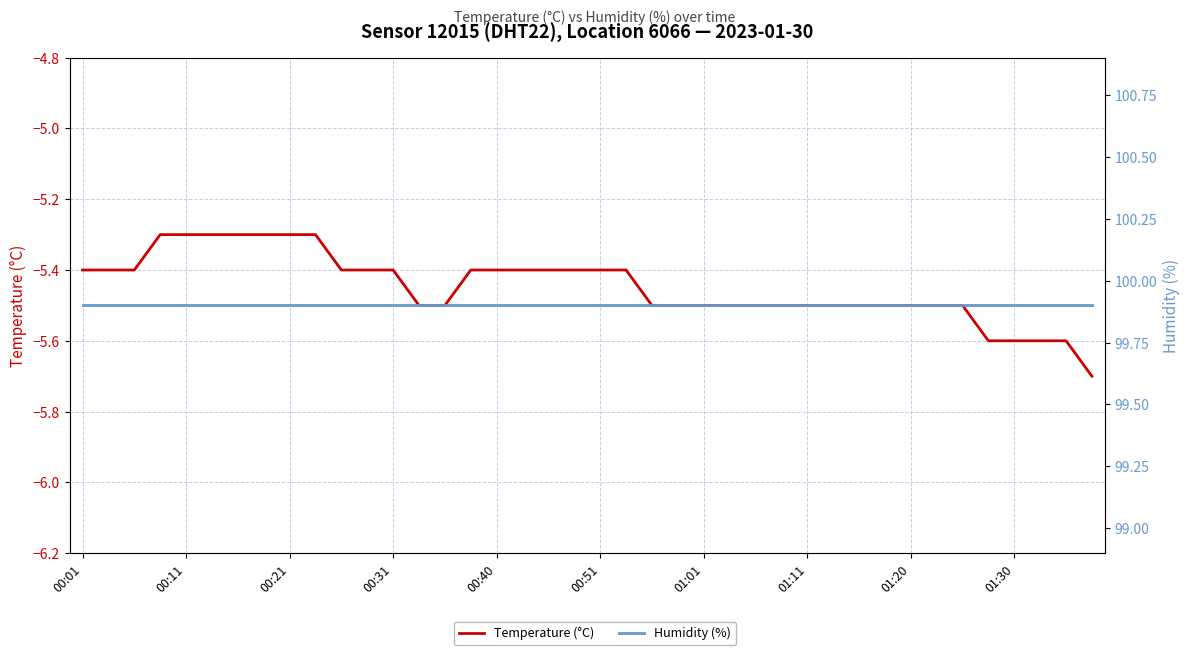

True or false: Humidity (%) has more than 0 points higher than both neighbors.

False